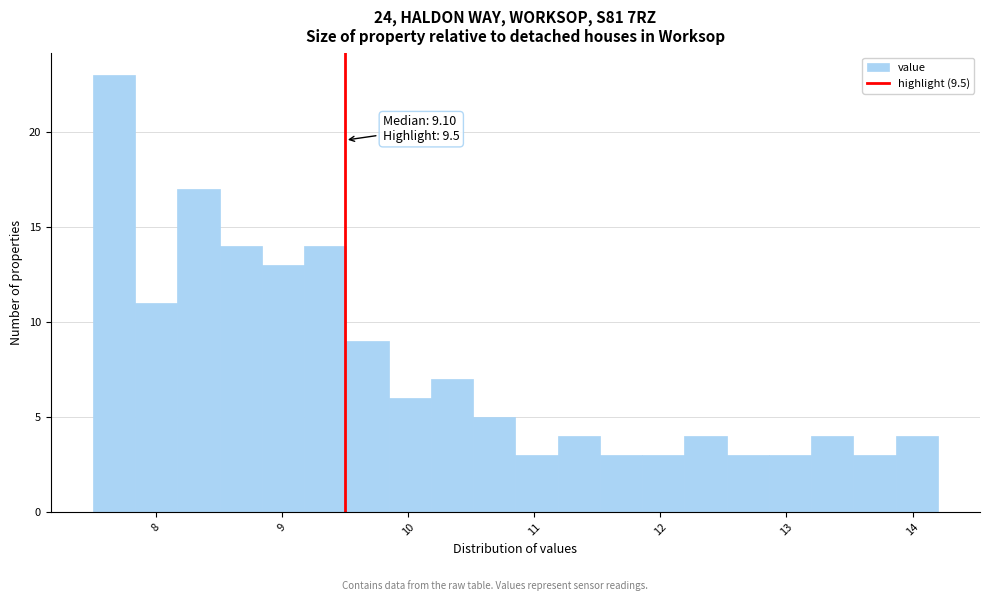

Around what value on the x-axis is the tallest bar? Give the approximate position of its centre, as read against the axis.

7.7